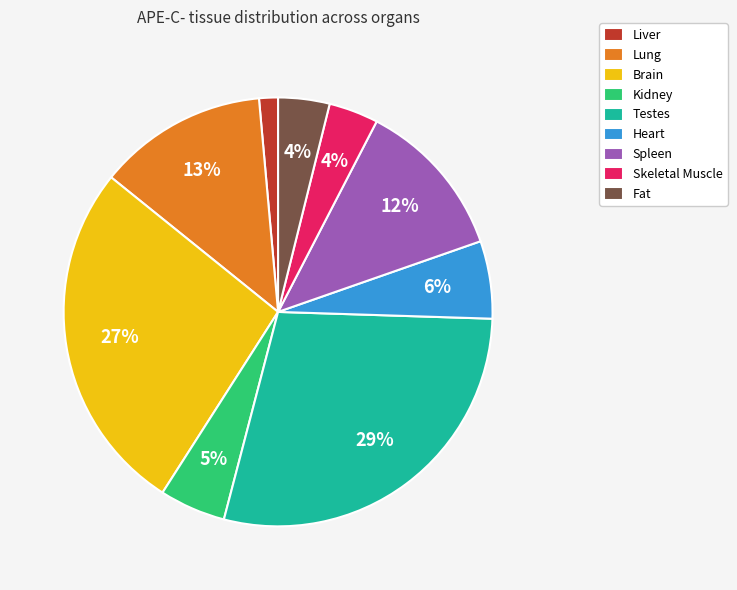

Which category has the biggest portion of the pie?

Testes